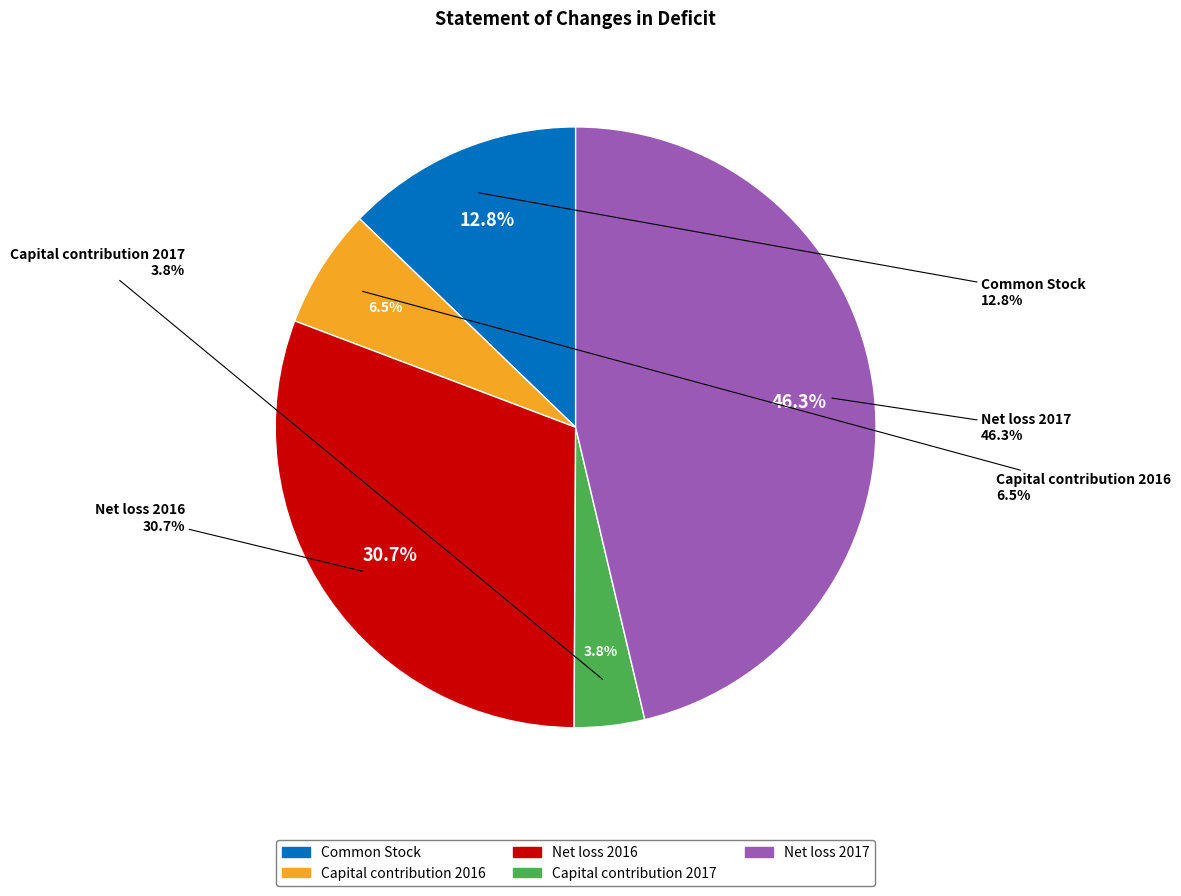

To the nearest percent, what percentage of the pie is Net loss 2017?

46%